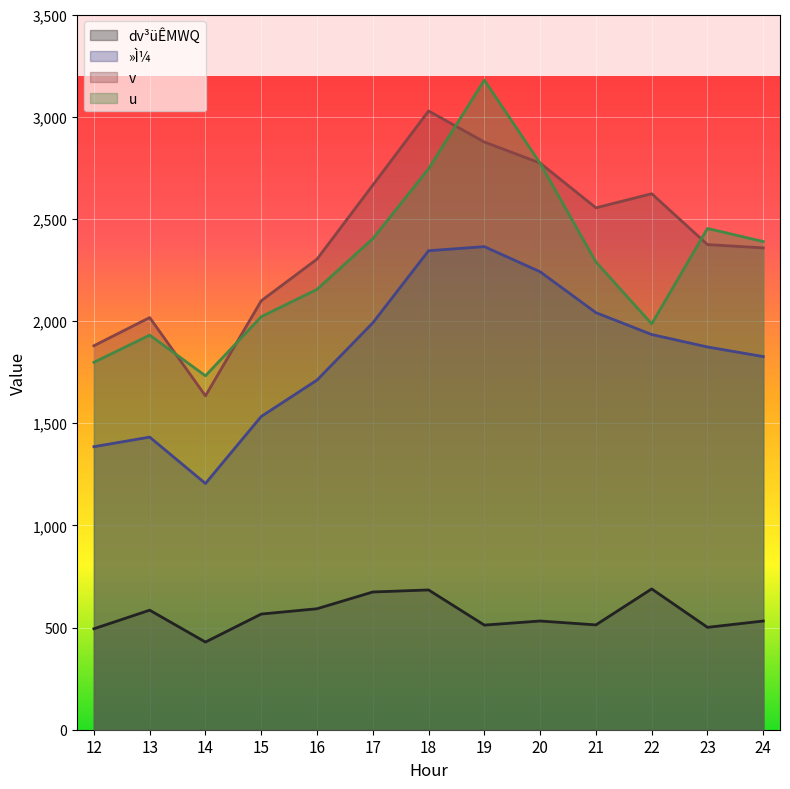

What is the value of the »Ì¼ point at the 7th from the left?

2344